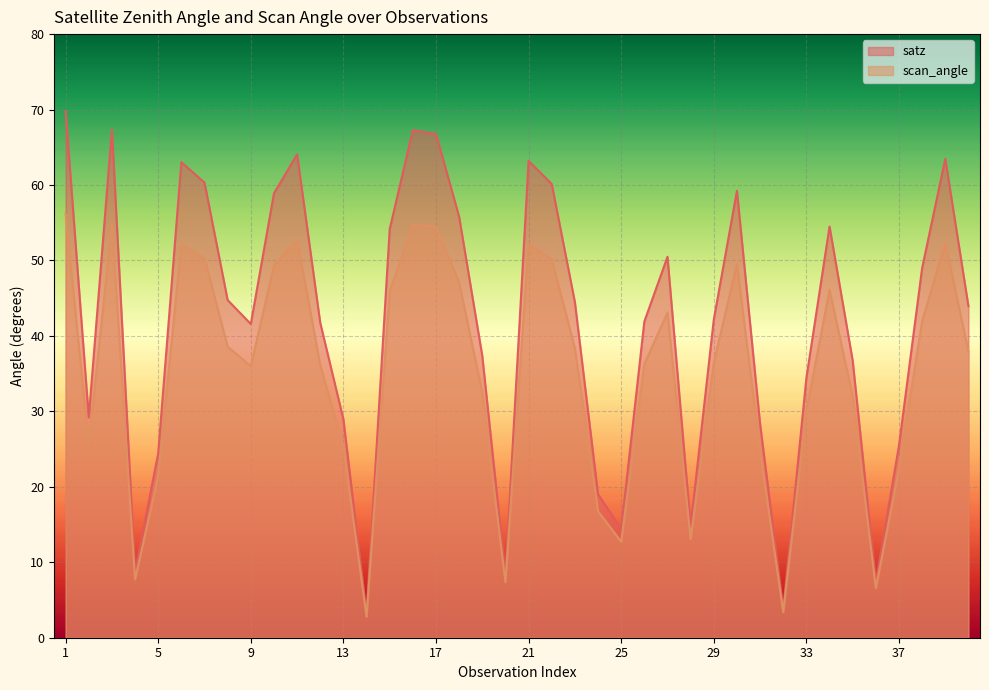

Reading left to right, extract all data points from this chart.

satz: 69.8	29.2	67.4	8.7	24.4	63.0	60.3	44.8	41.6	58.9	64.1	41.7	28.9	3.1	54.2	67.3	66.8	55.8	37.3	8.3	63.2	60.1	44.5	19.0	14.4	41.9	50.5	14.8	42.2	59.2	28.3	3.8	34.4	54.5	36.7	7.4	25.5	49.0	63.5	43.9
scan_angle: 56.2	25.6	54.8	7.7	21.5	52.1	50.3	38.6	36.0	49.3	52.8	36.1	25.4	2.8	45.9	54.8	54.5	47.1	32.5	7.4	52.2	50.2	38.4	16.8	12.7	36.3	43.1	13.1	36.5	49.5	24.9	3.4	30.0	46.1	32.0	6.6	22.4	41.9	52.4	37.9